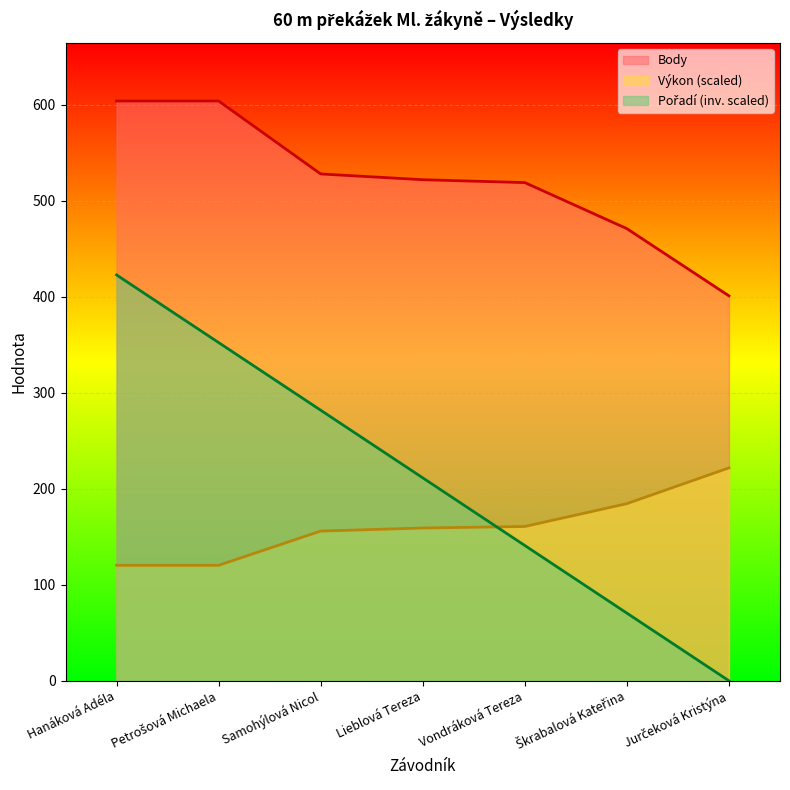

After their last crossing, which series has the higher values: Pořadí or Výkon?

Výkon